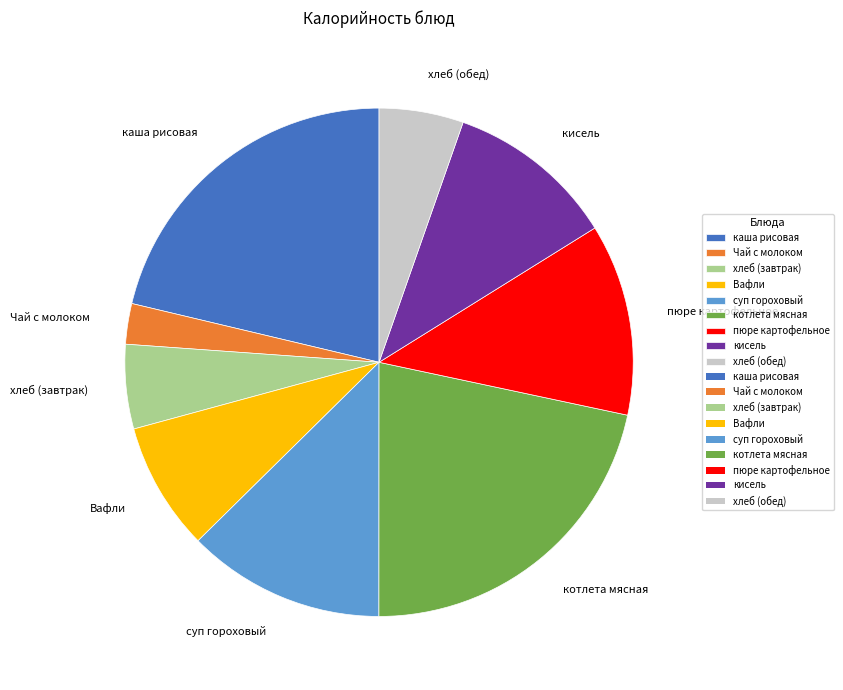

Do Вафли and пюре картофельное together represent more than half of the pie?

No